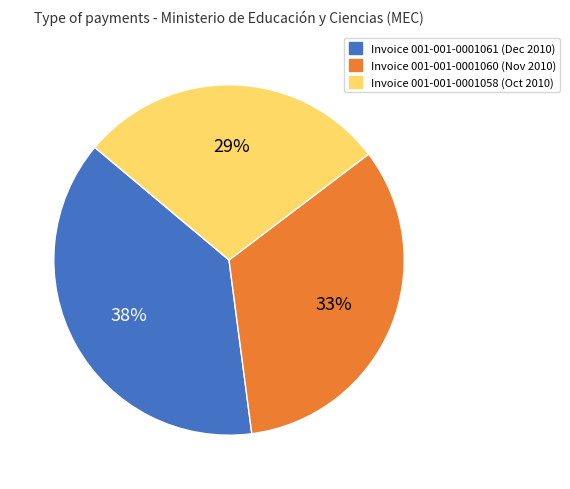

How many slices are in this pie chart?

3